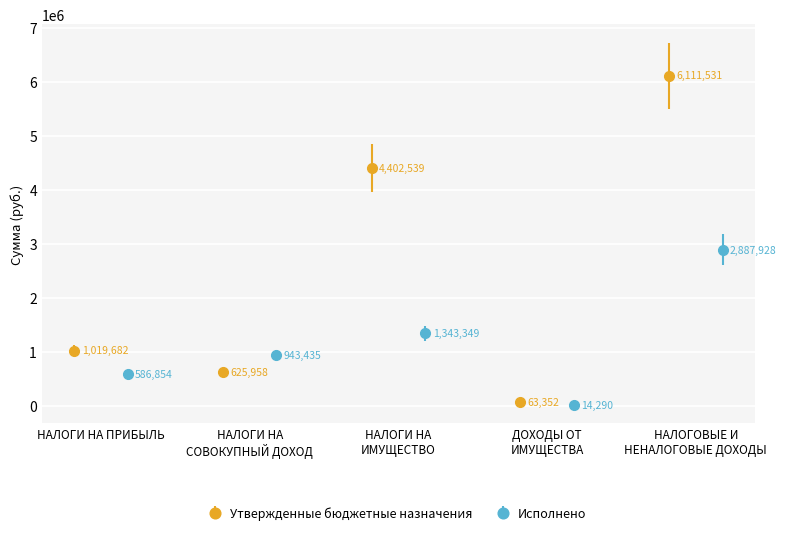

In Утвержденные бюджетные назначения, how many points are higher than both neighbors (excluding endpoints)?

1